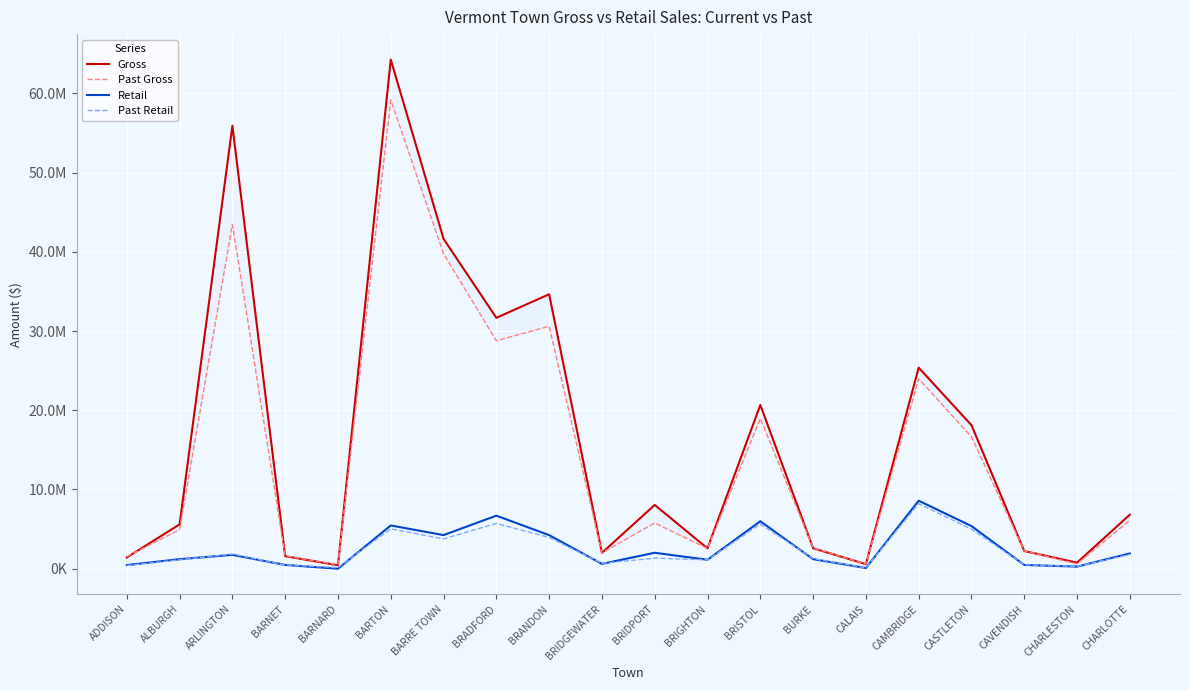

At which label is Retail closest to 4292521?

BARRE TOWN